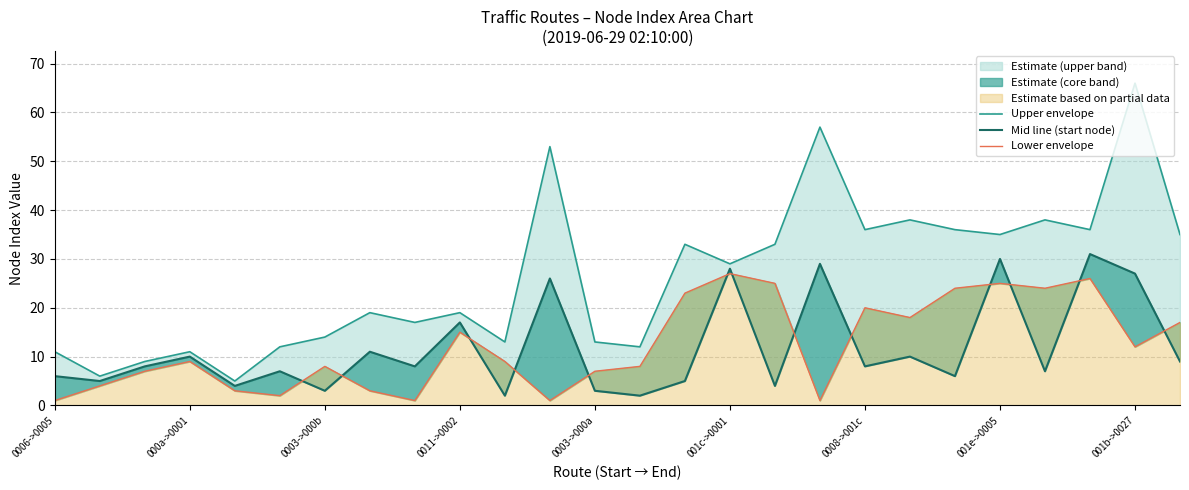

What is the maximum value for Mid line (start node)?

31